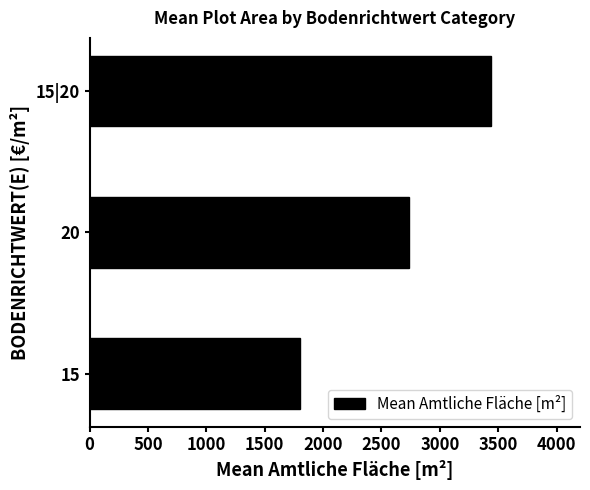

How many distinct data groups are displayed?

1